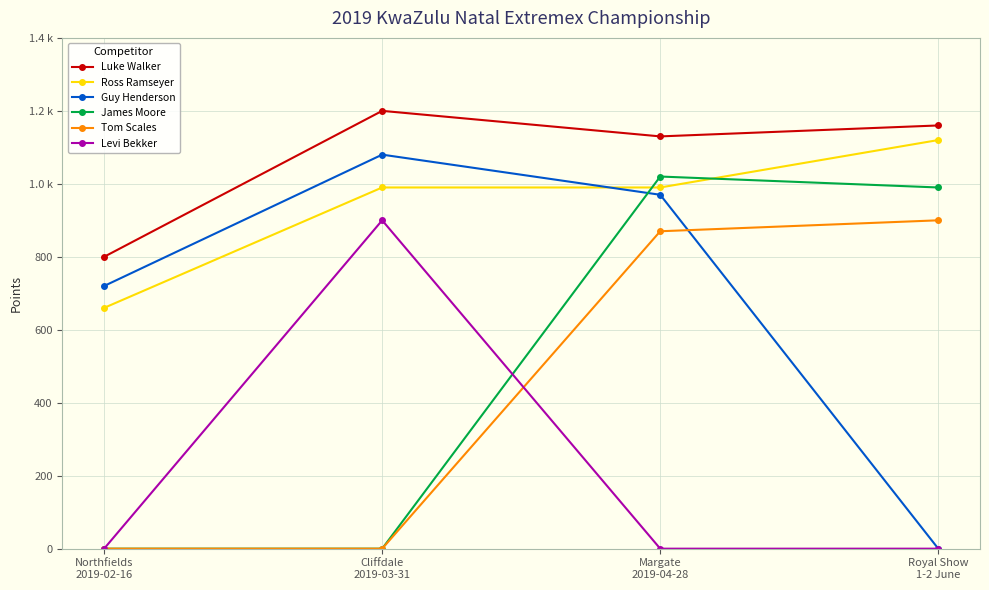

In Guy Henderson, how many points are higher than both neighbors (excluding endpoints)?

1